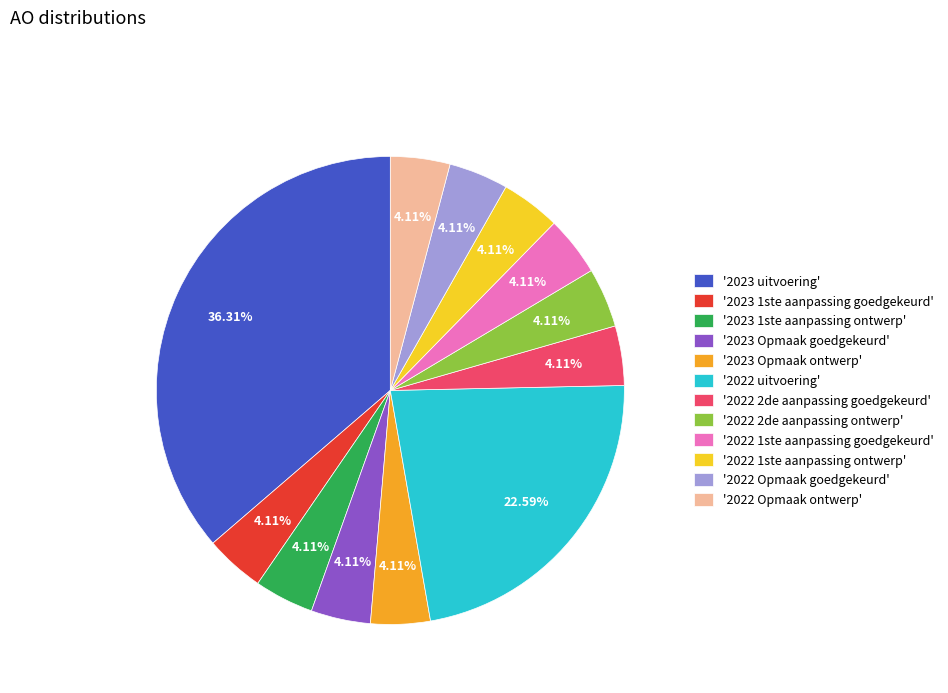

Does '2022 1ste aanpassing ontwerp' account for over 50% of the chart?

No